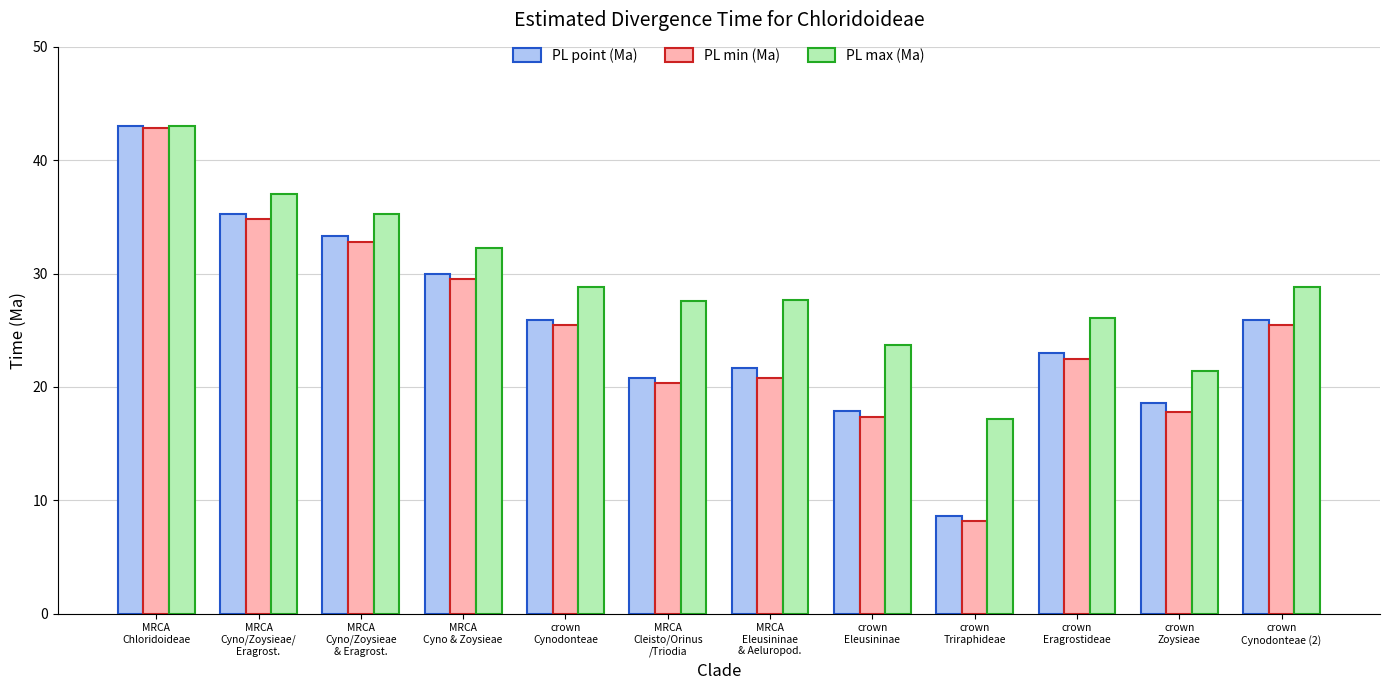

What is the maximum value for PL point (Ma)?

43.0